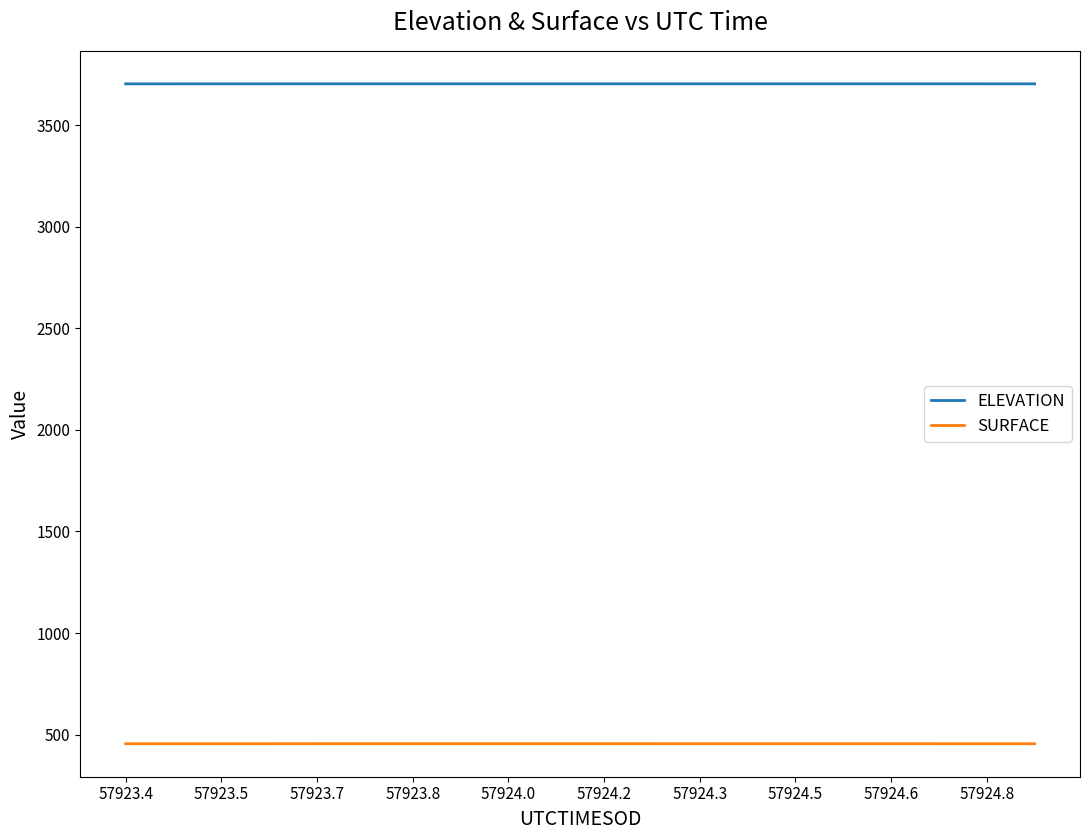

True or false: ELEVATION and SURFACE cross at least once.

False